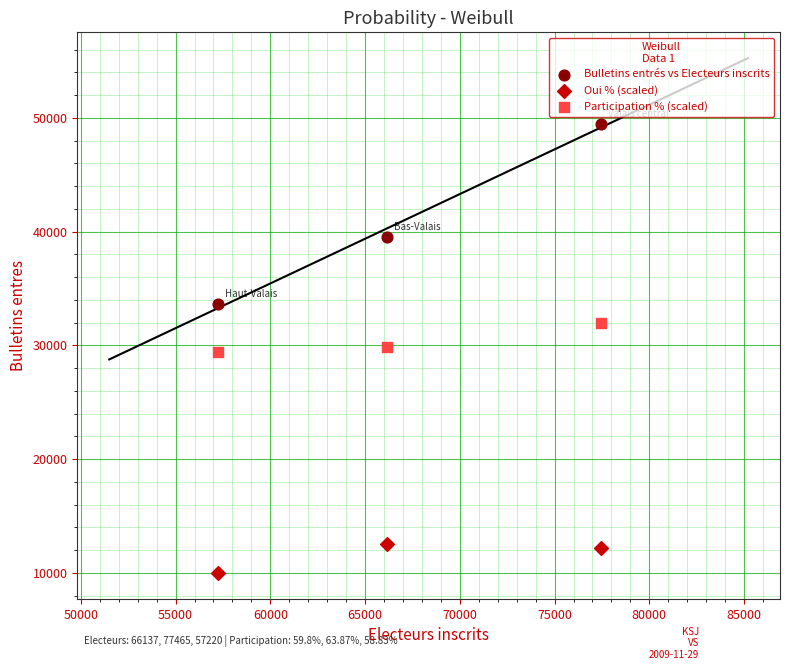

In the Bulletins entrés vs Electeurs inscrits series, what Y value is closest to 41570?

39550